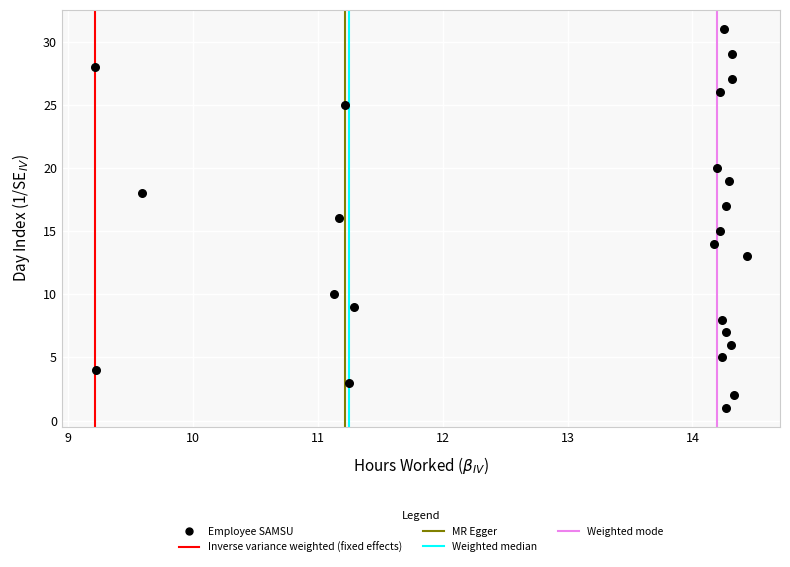

What is the range of Y values (max minus min)?

30